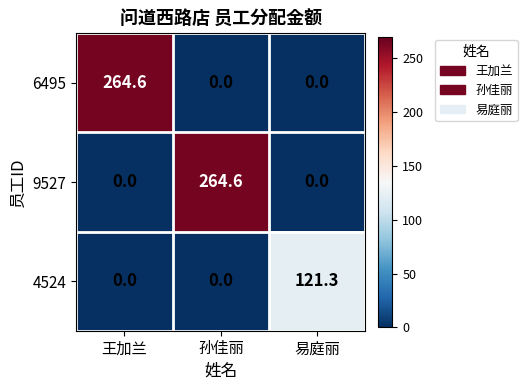

True or false: 9527 has a value of -176.8 at 易庭丽.

False